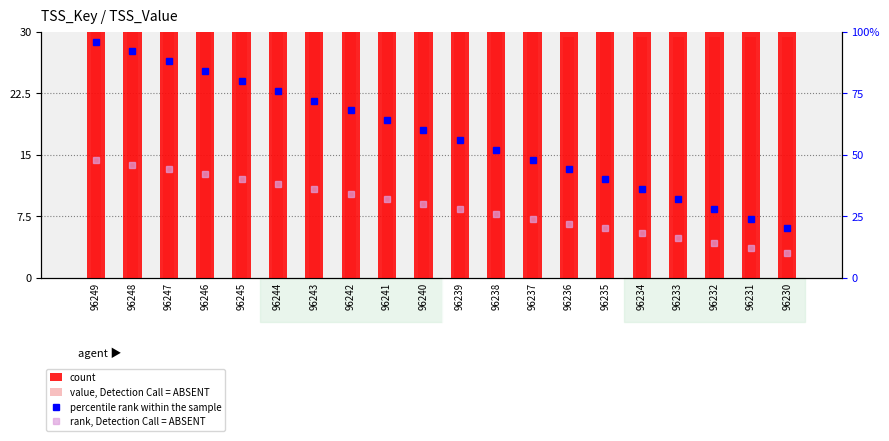

Which has a higher value, 96232 or 96245?

96245